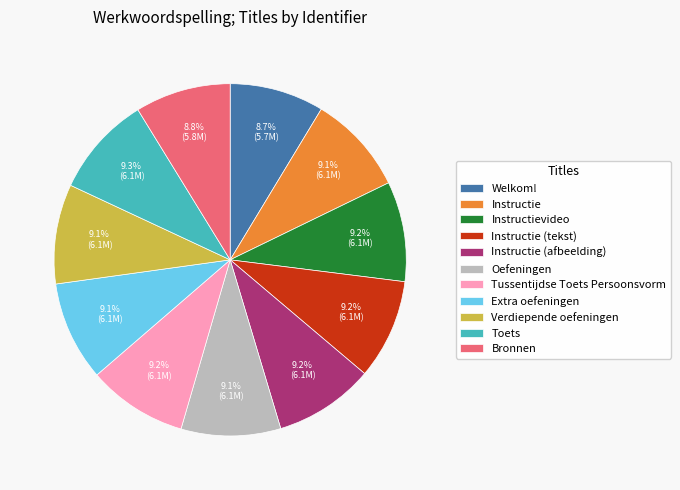

Is it true that Bronnen is 9% of the pie?

True